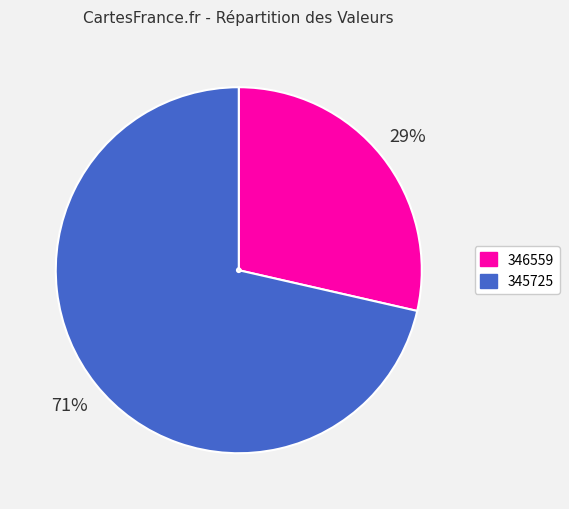

The 345725 slice represents 79% of the pie. True or false?

False